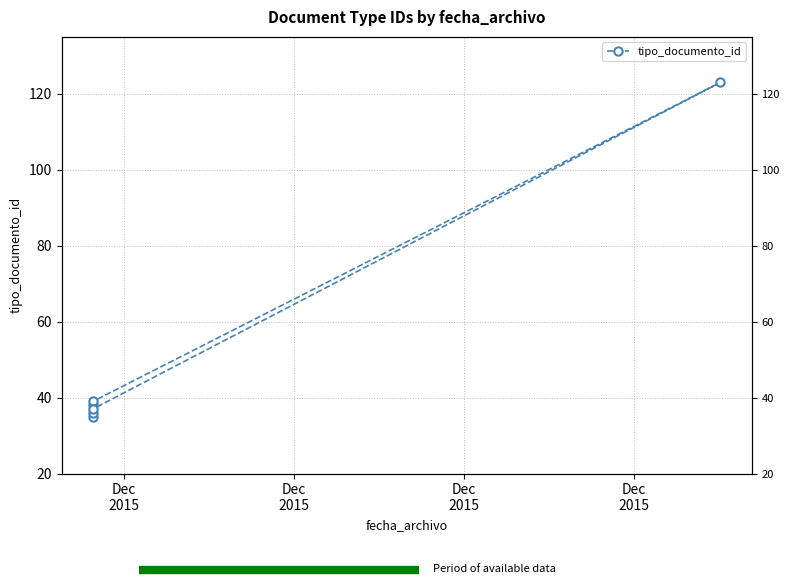

What is the average value?

51